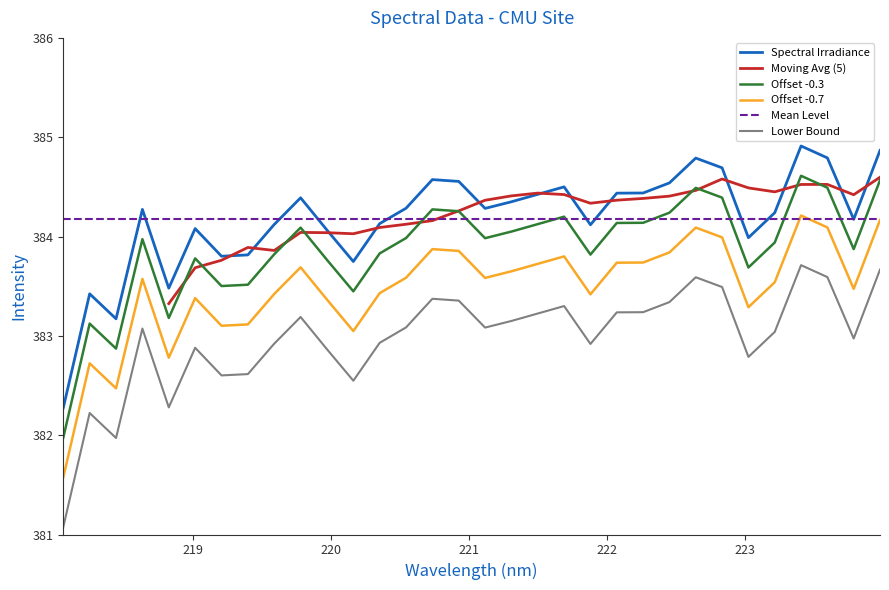

Is this an area chart (filled region under the line)?

No